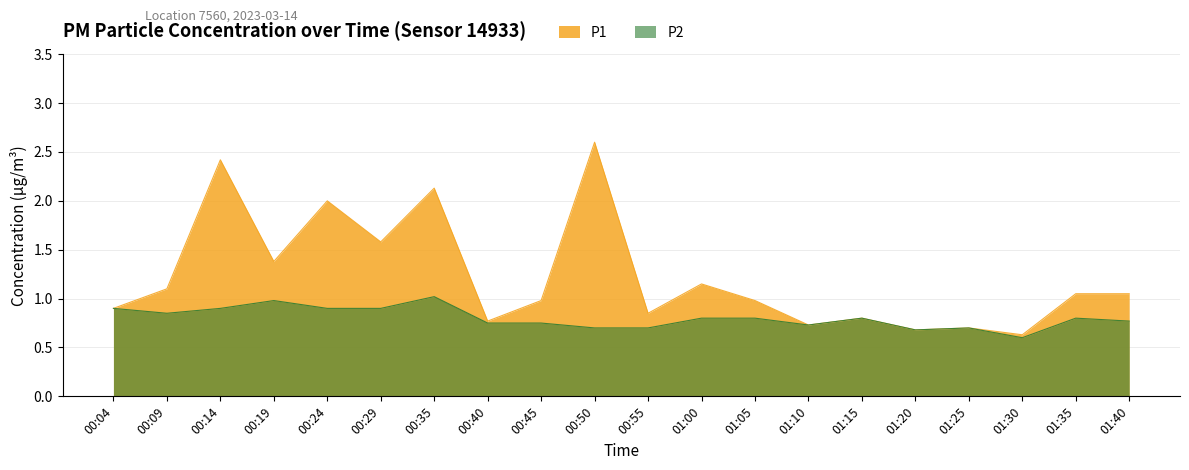

Between 01:00 and 01:10, which series saw the biggest shift?

P1